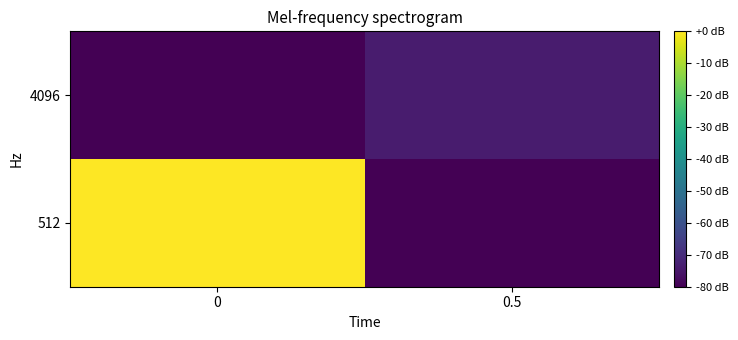

Reading left to right, extract all data points from this chart.

512: 0=0.0	0.5=-80.0
4096: 0=-80.0	0.5=-73.8